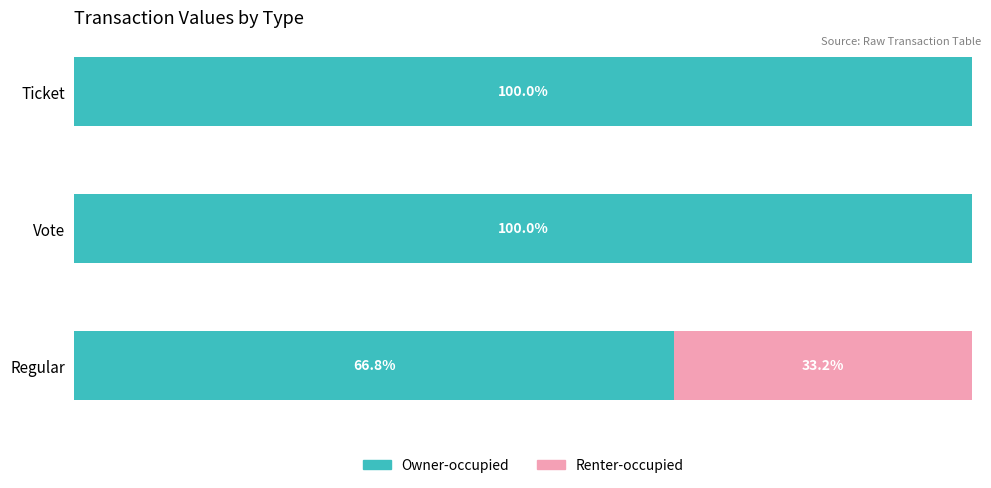

What are all the series names shown in the legend?

Owner-occupied, Renter-occupied